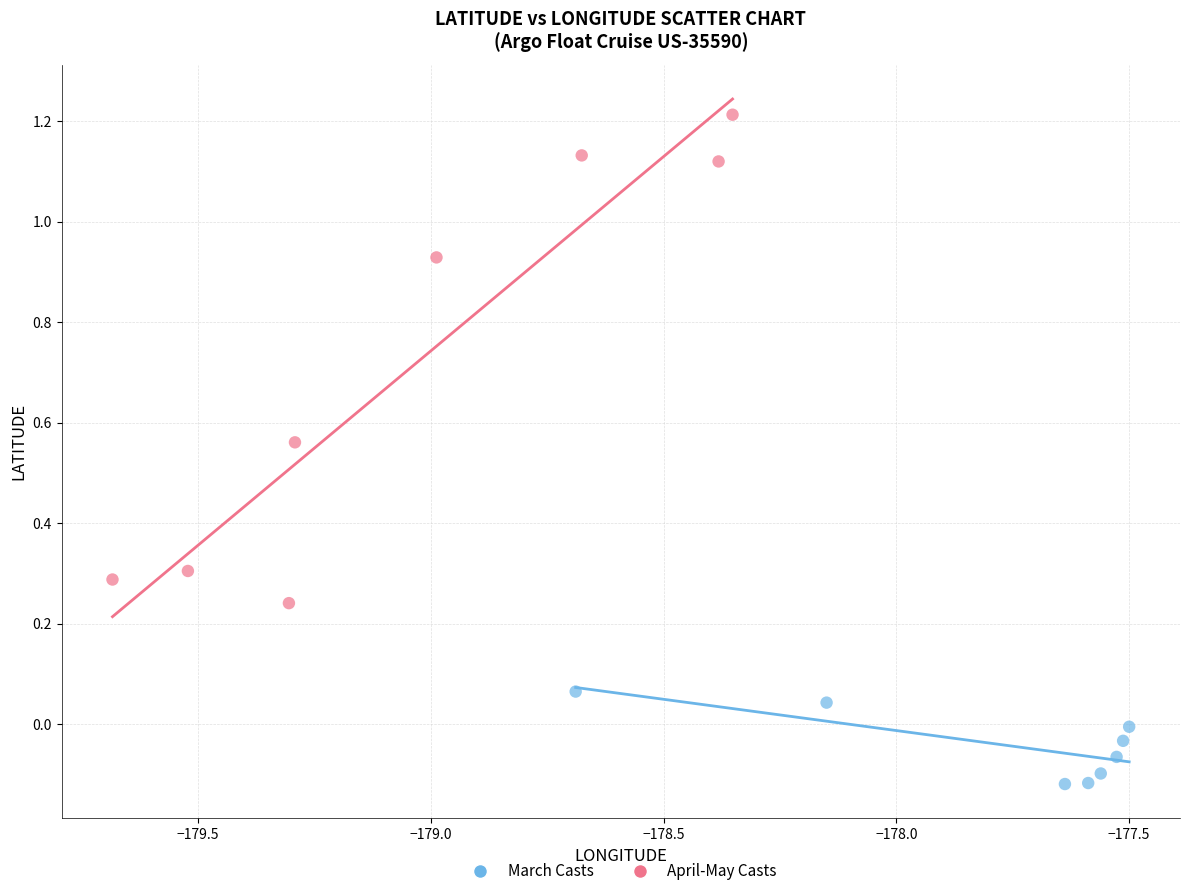

Which series contains the highest Y value?

April-May Casts